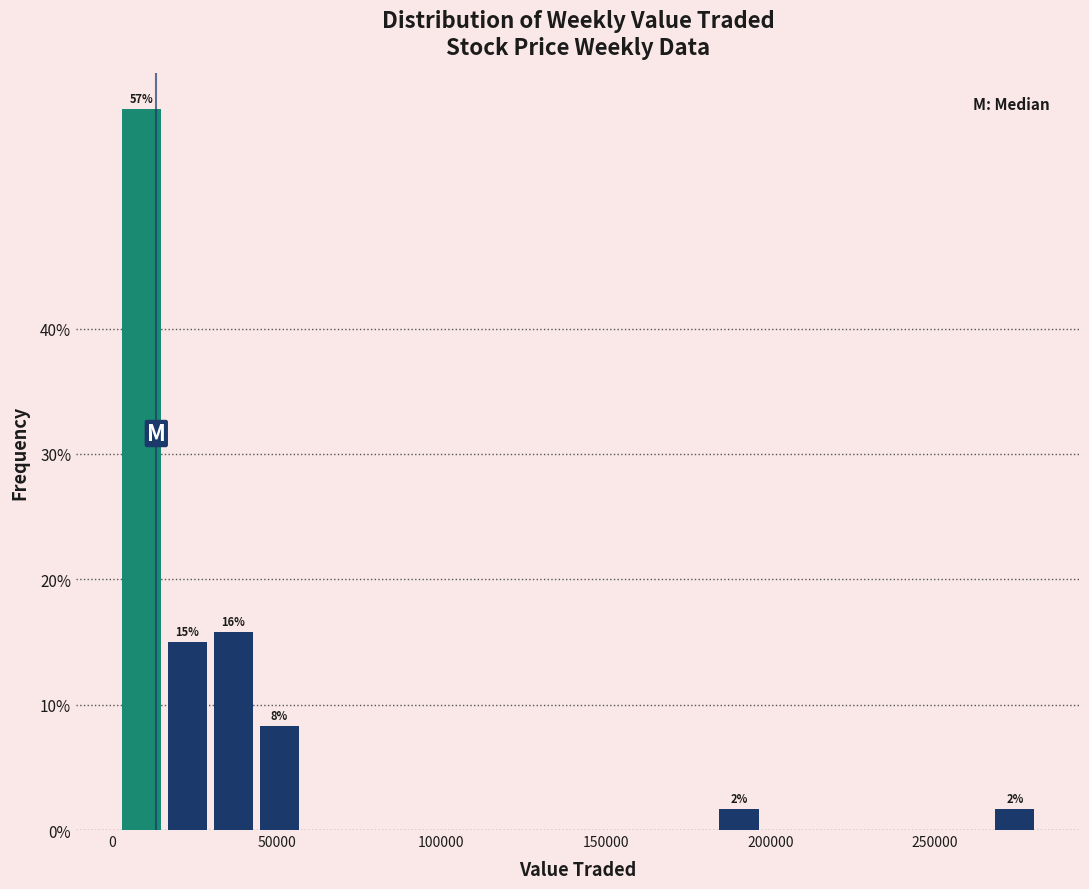

Around what value on the x-axis is the tallest bar? Give the approximate position of its centre, as read against the axis.

10000